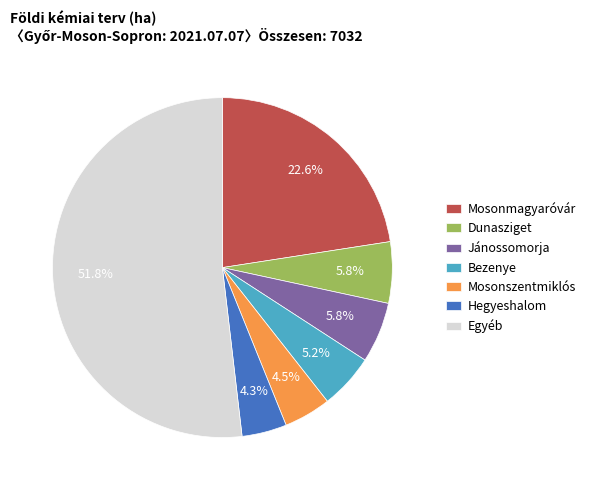

To the nearest percent, what is the difference between the largest and smallest slice percentages?

48%